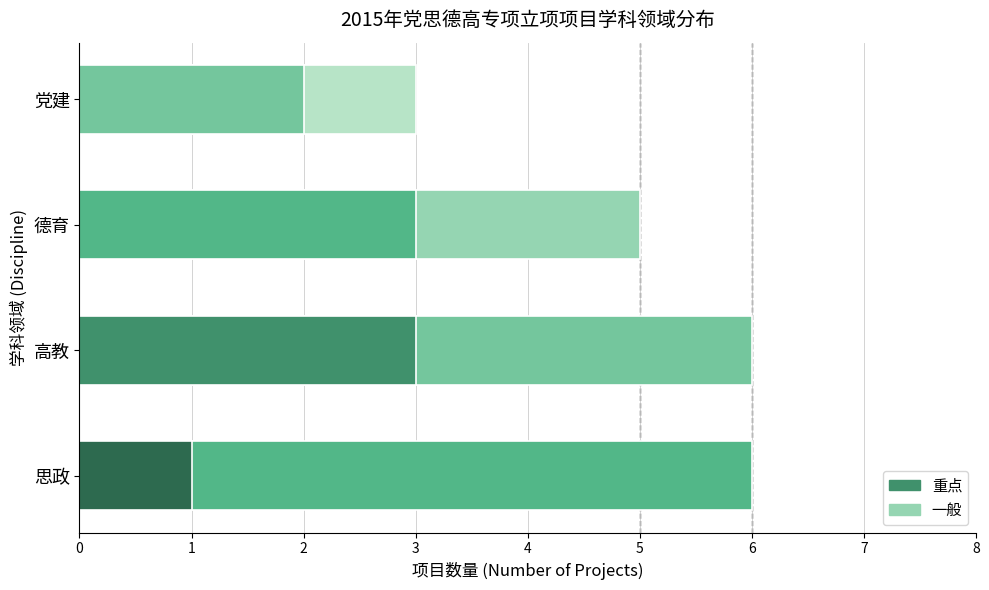

What is the highest value of the 重点 series?

3